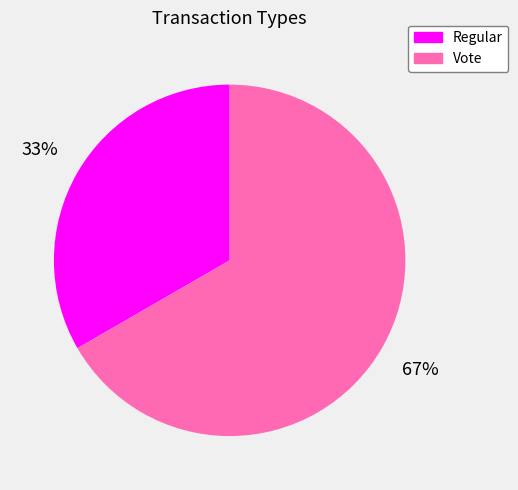

What percentage is the Regular slice, to the nearest percent?

33%